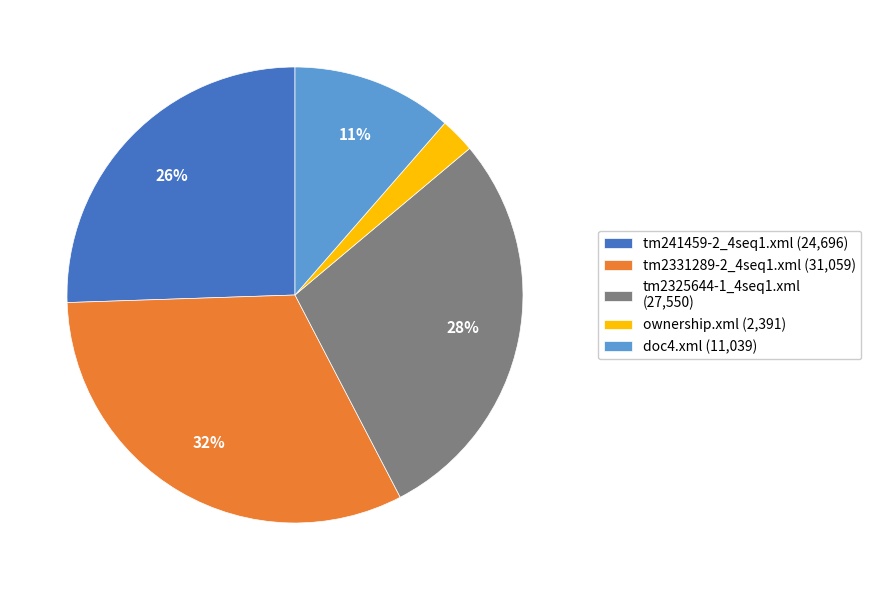

Is there a majority slice in this chart?

No